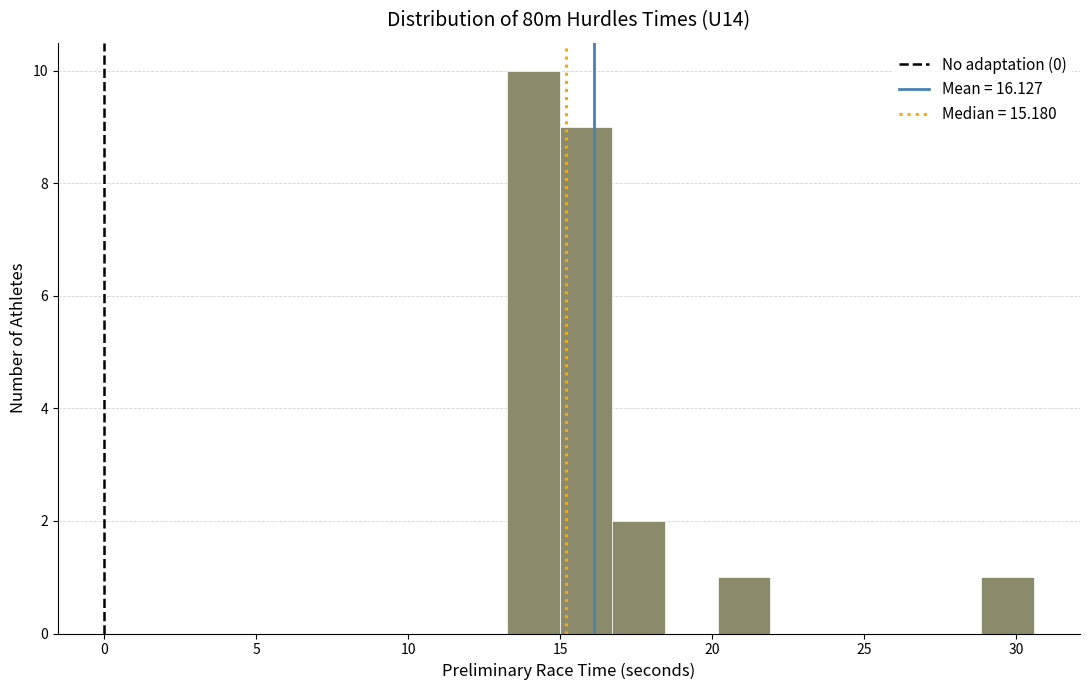

Read against the x-axis, roughly where is the centre of the tallest bar?

14.0